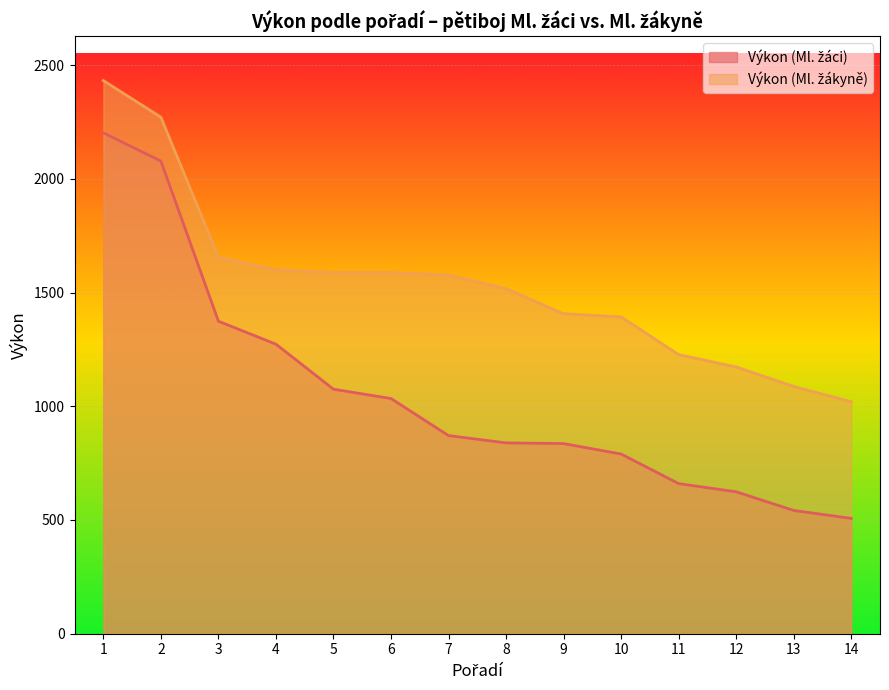

Which series has the largest total across all categories?

Výkon (Ml. žákyně)